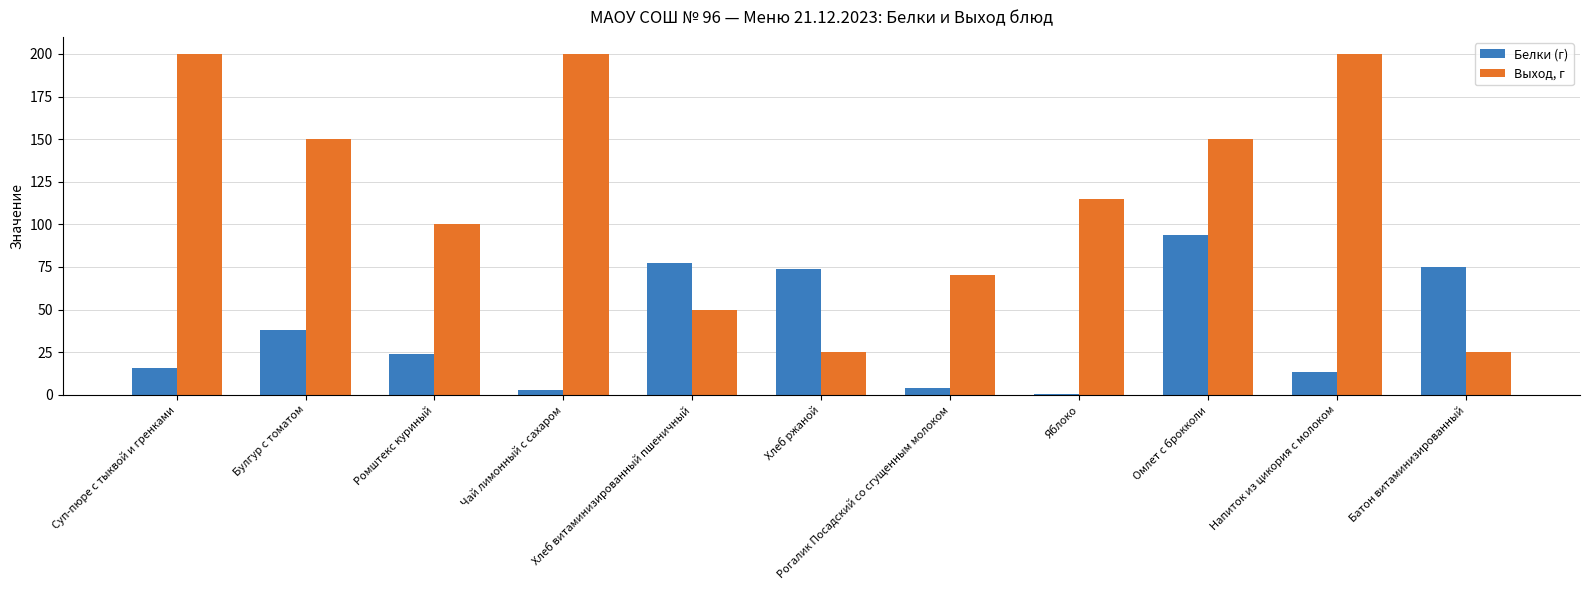

How many Выход, г values are between 50 and 200?

9